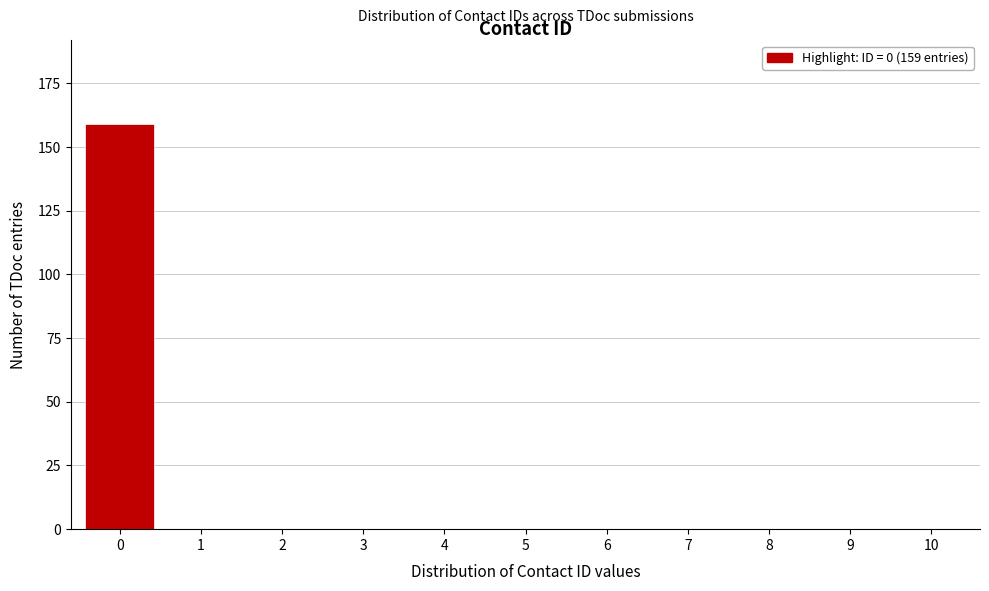

Reading right to left, what are all the values shown in this chart?

10=0	9=0	8=0	7=0	6=0	5=0	4=0	3=0	2=0	1=0	0=159